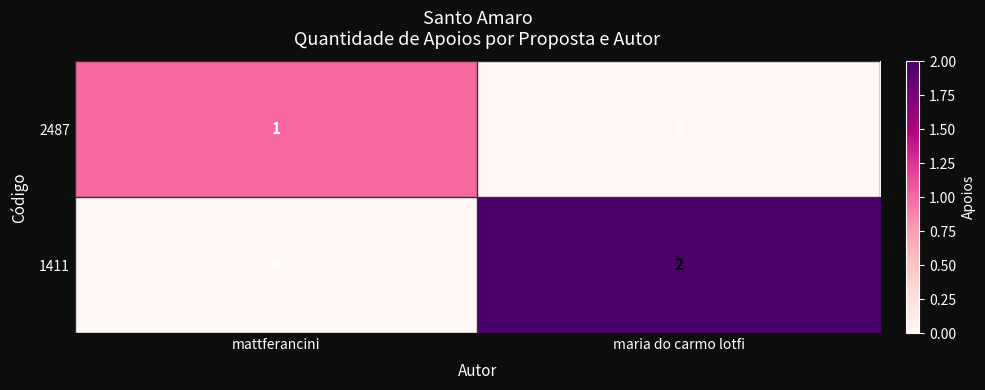

Which series has the largest range (max minus min)?

1411